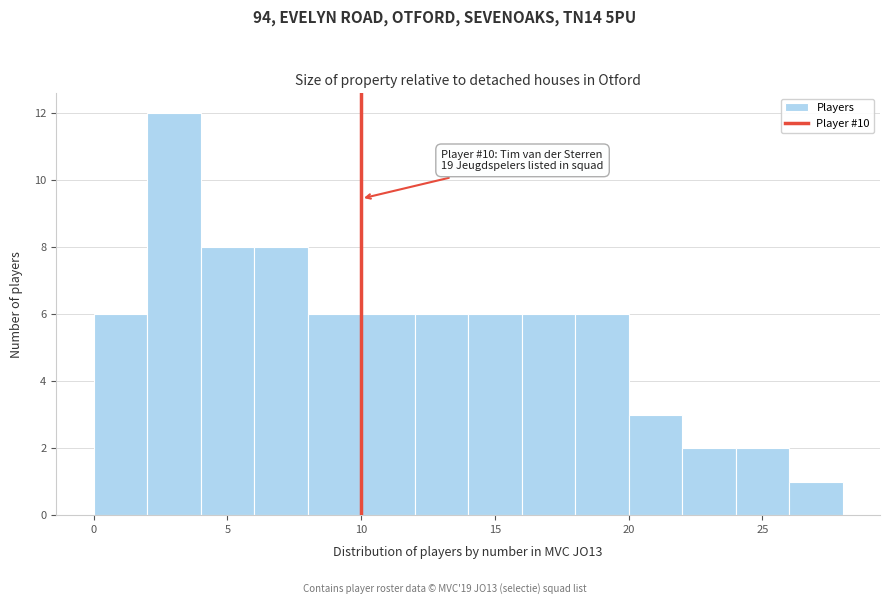

Which range on the x-axis has the tallest bar?

2 to 4